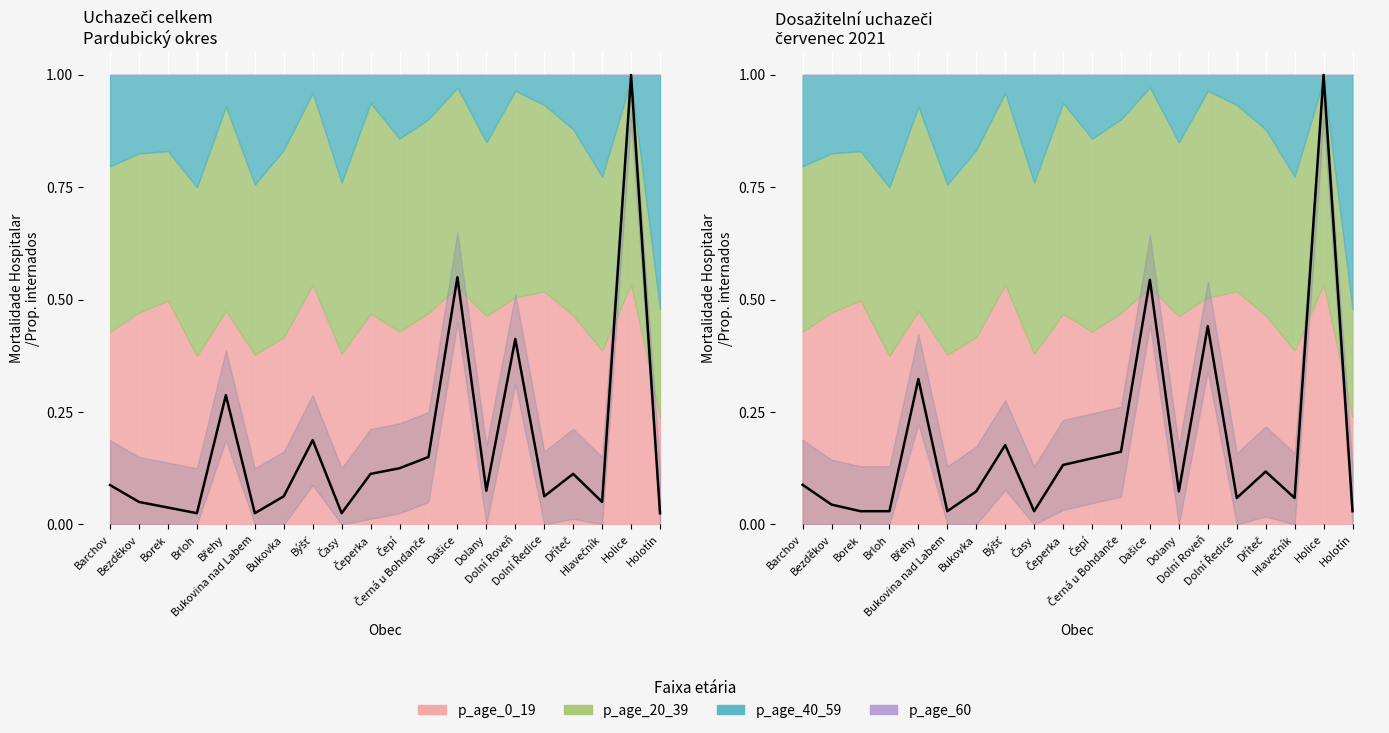

At how many categories does at least one series exceed 0?

20